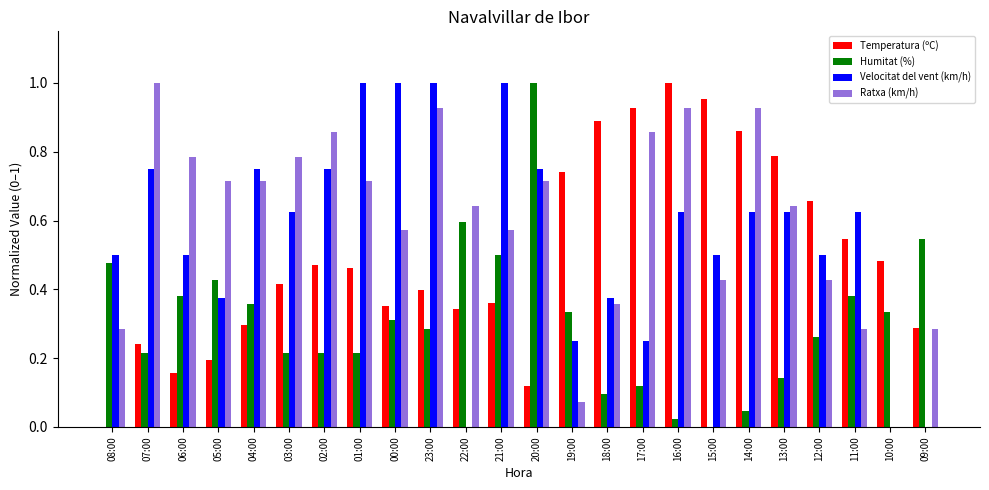

Is it true that Temperatura (ºC) equals 1.0 at 15:00?

True